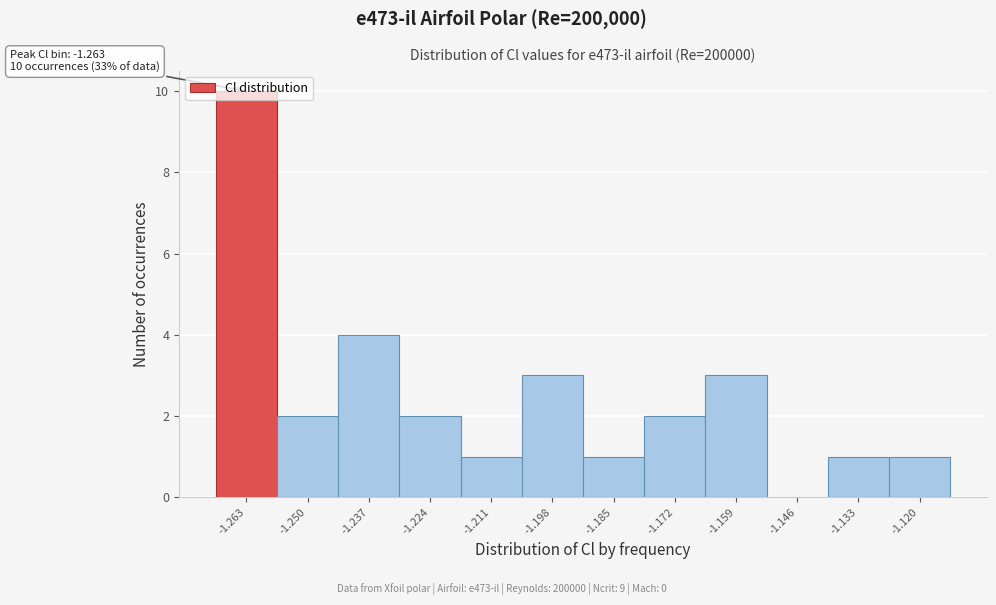

Over which range of the x-axis is the bar tallest?

-1.270 to -1.256